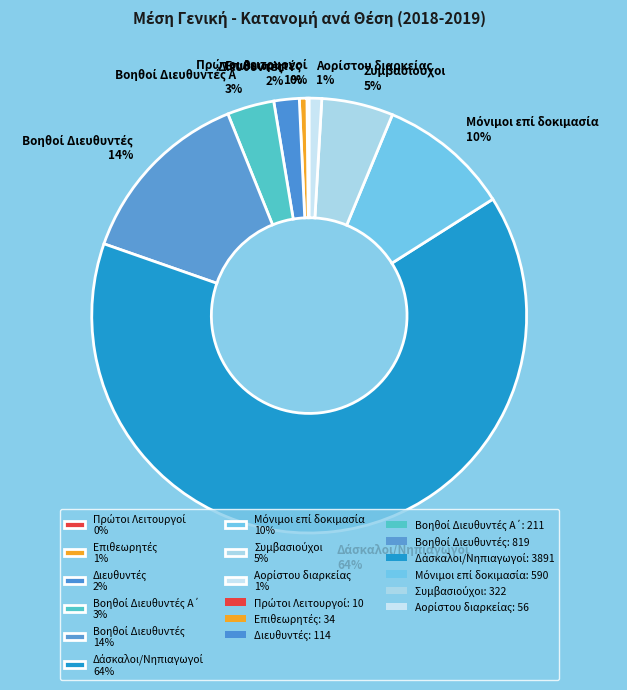

To the nearest percent, what is the average slice percentage?

11%